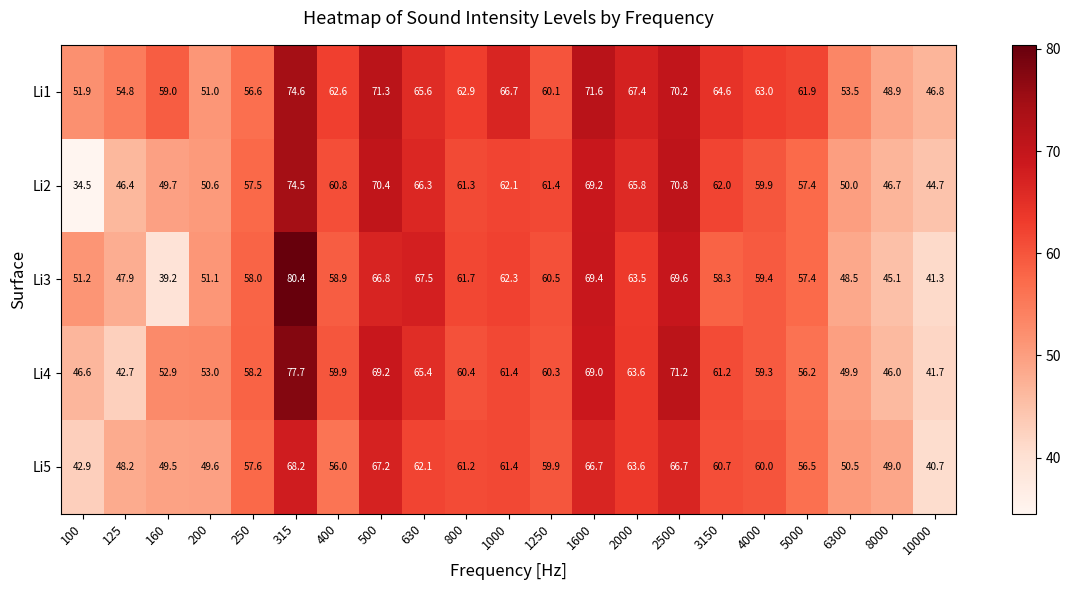

Which label corresponds to the largest value in the chart?

315